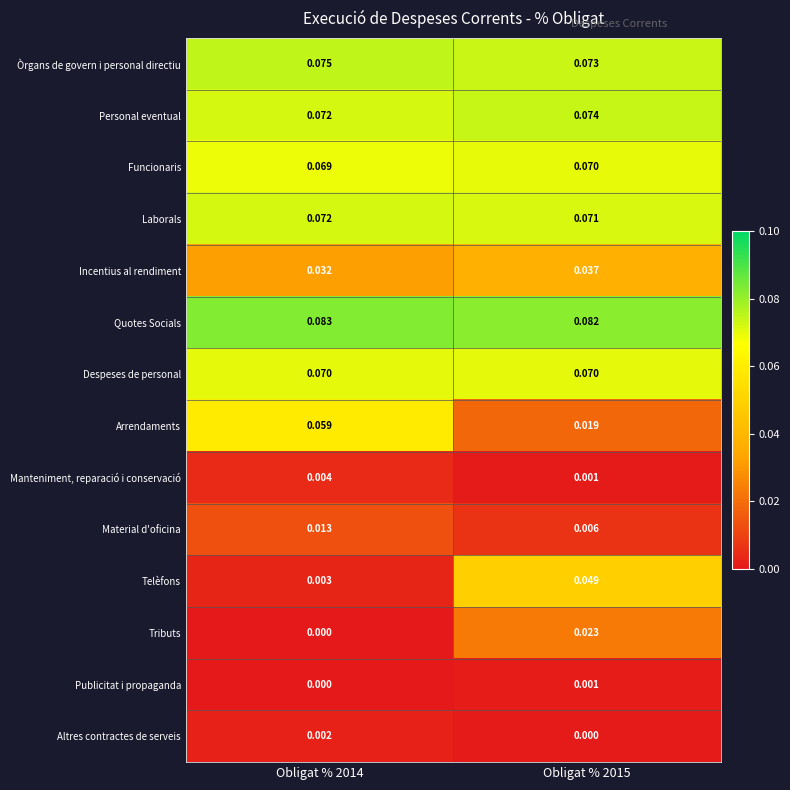

Which series has the largest range (max minus min)?

Telèfons